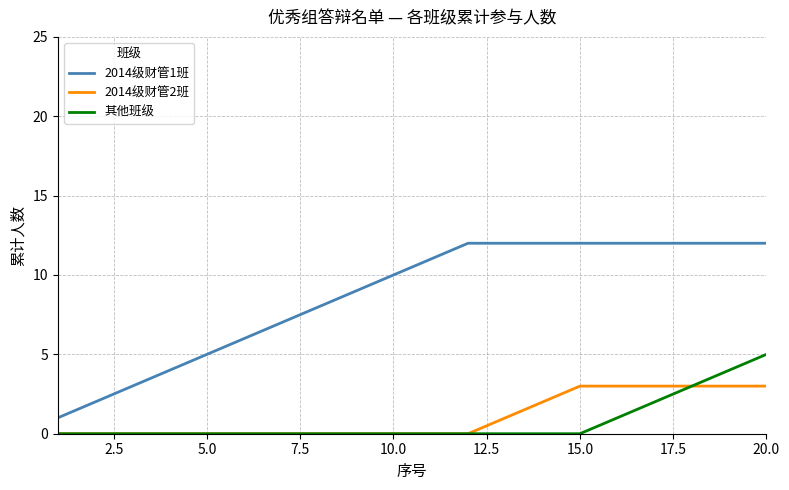

Which series has the largest total across all categories?

2014级财管1班